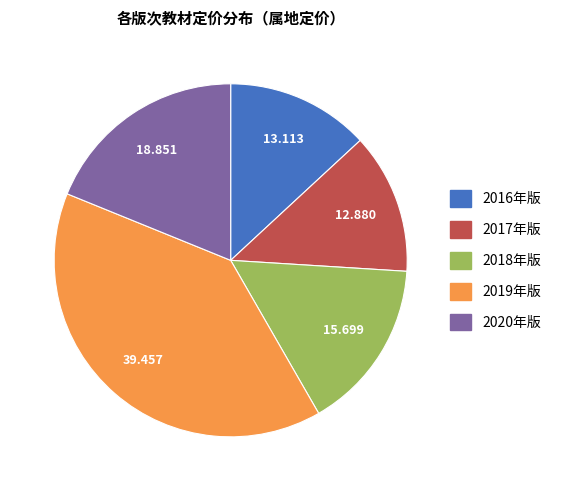

Is there a majority slice in this chart?

No